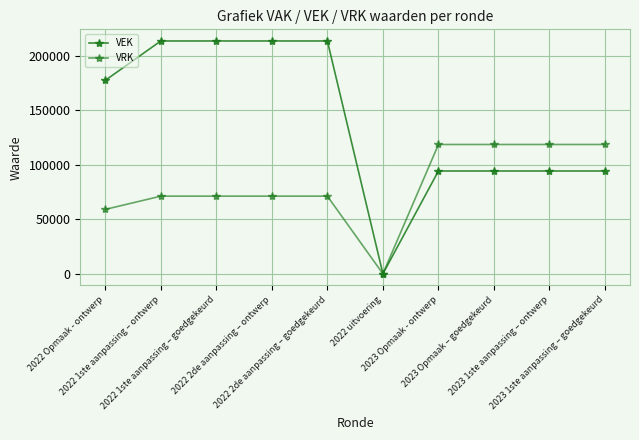

How many series are shown in this chart?

2